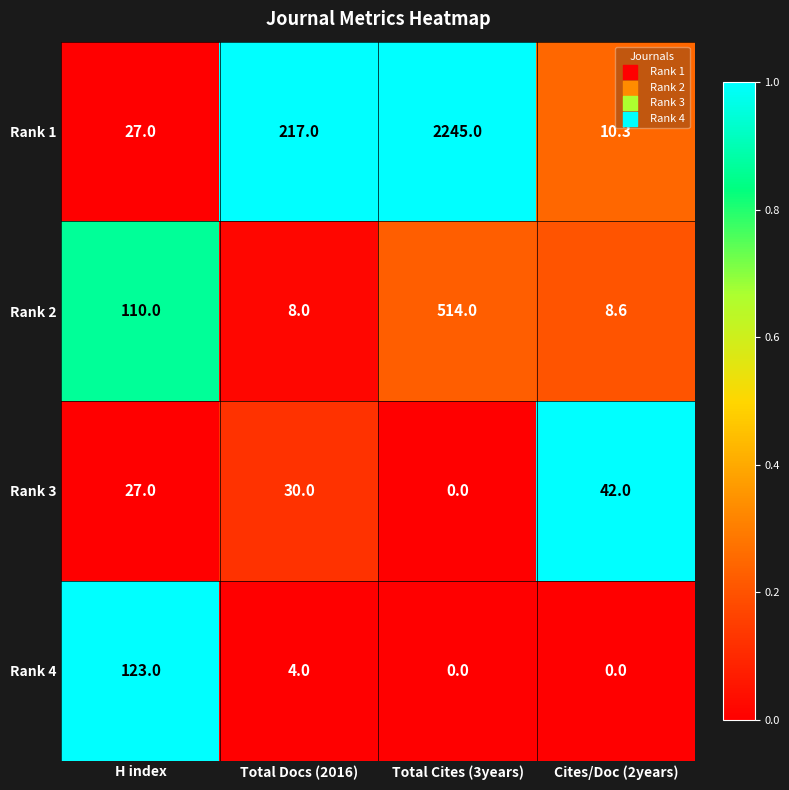

What is the difference between the Rank 1 values at Total Docs (2016) and Total Cites (3years)?

2028.0